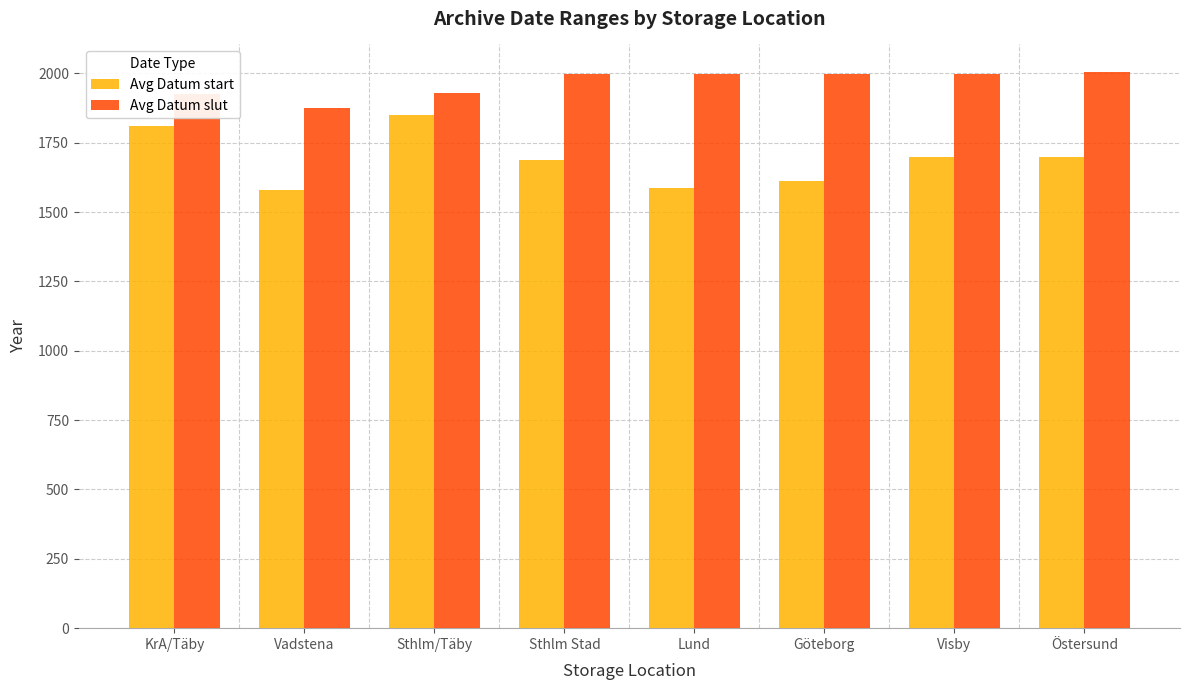

List the series in order of their peak value, highest first.

Avg Datum slut, Avg Datum start